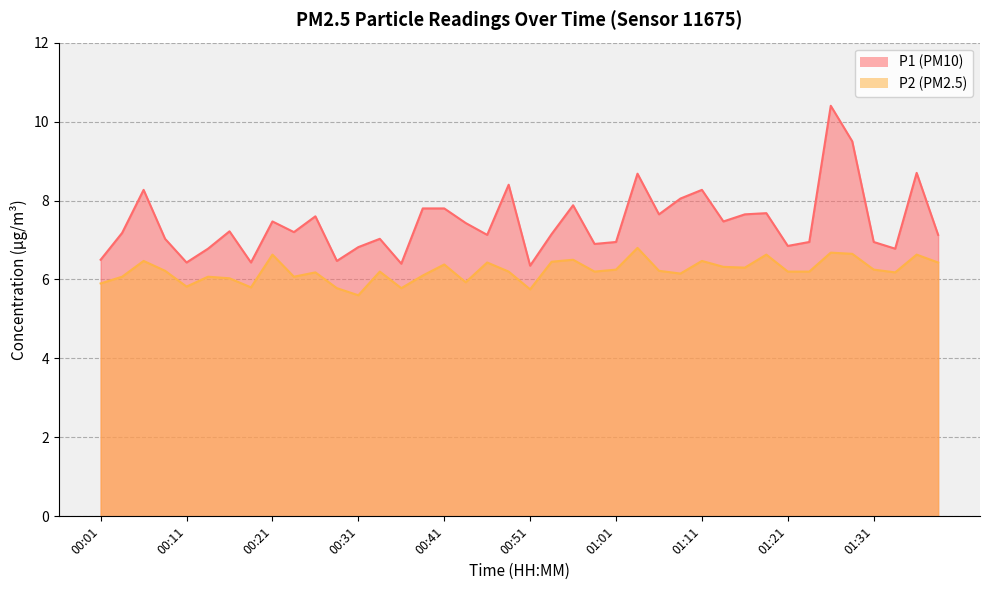

The value of P2 at 00:59 is 1.6. True or false?

False